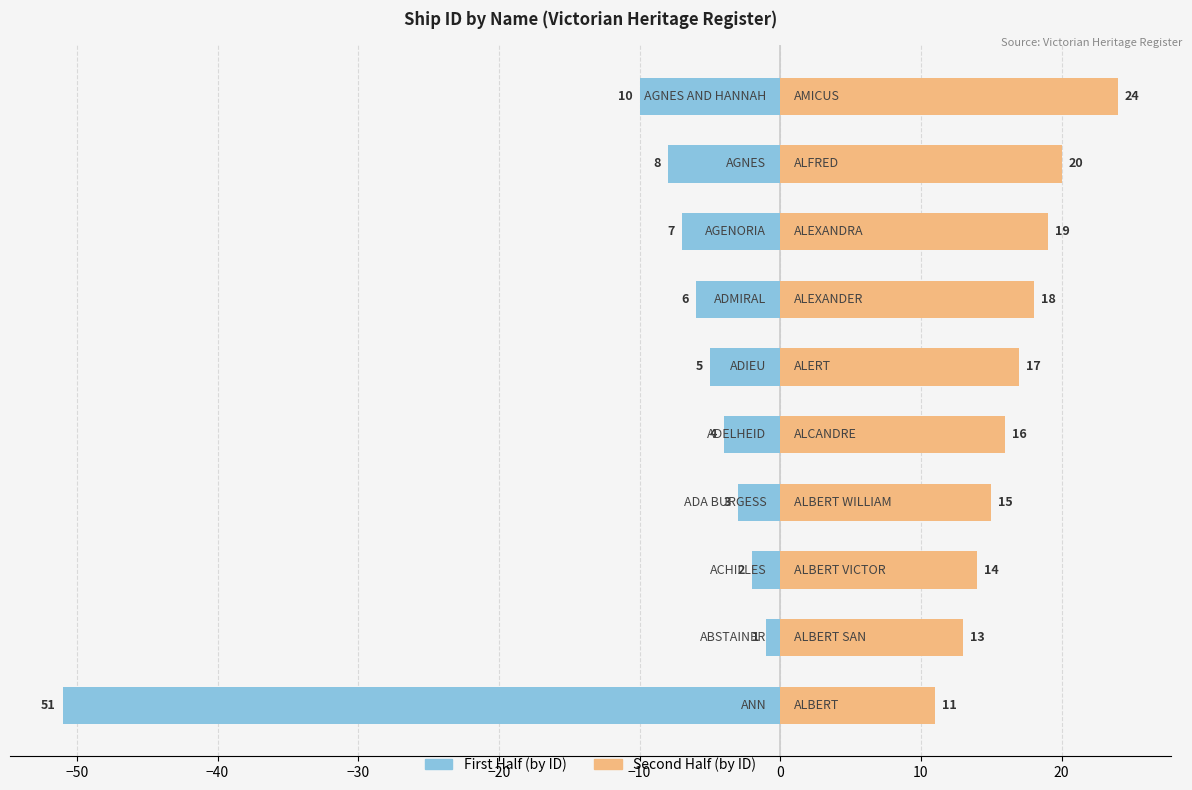

What is the sum of all Second Half (by ID) values?

167